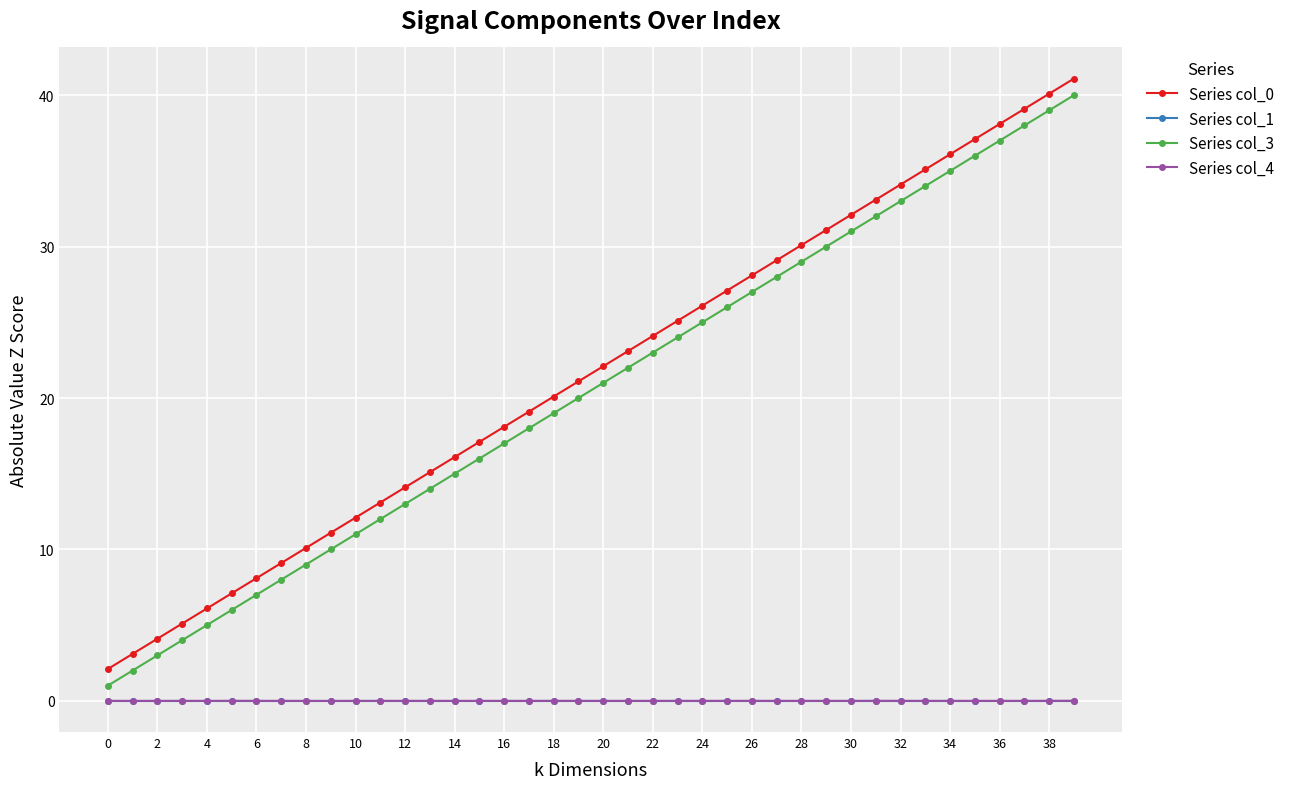

True or false: Series col_0 and Series col_4 intersect in this chart.

False